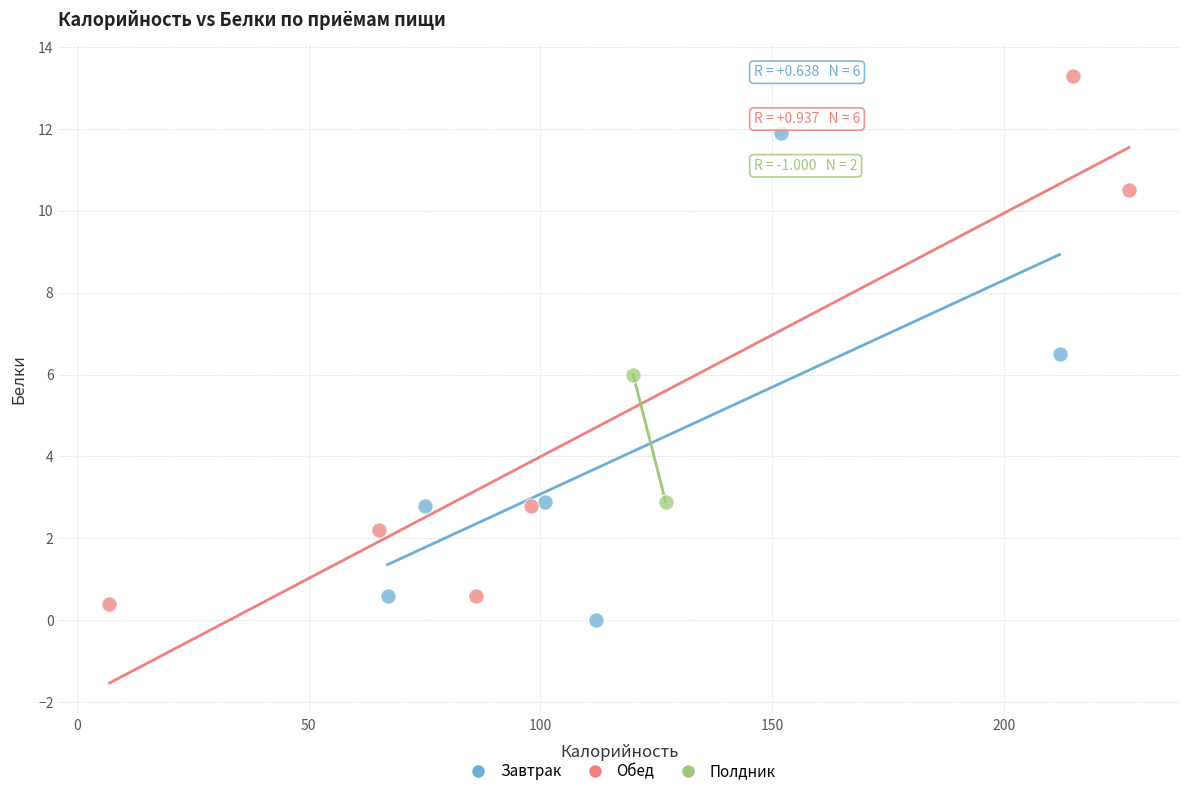

Which series has the widest spread of Y values?

Обед